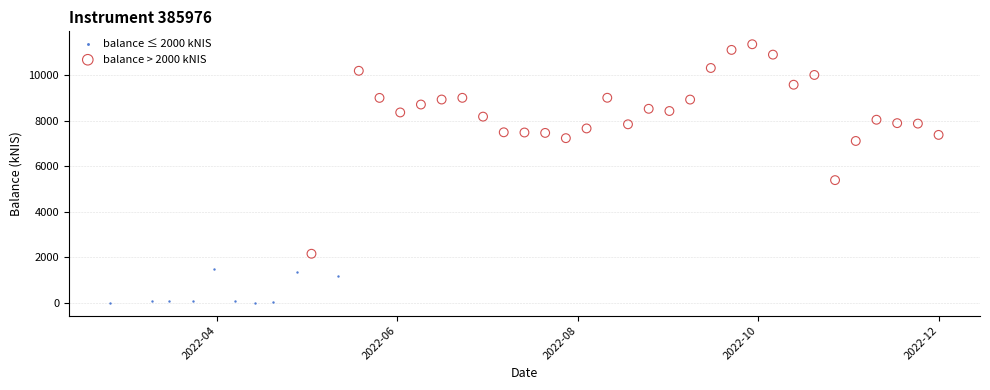

Which series contains the highest Y value?

balance > 2000 kNIS